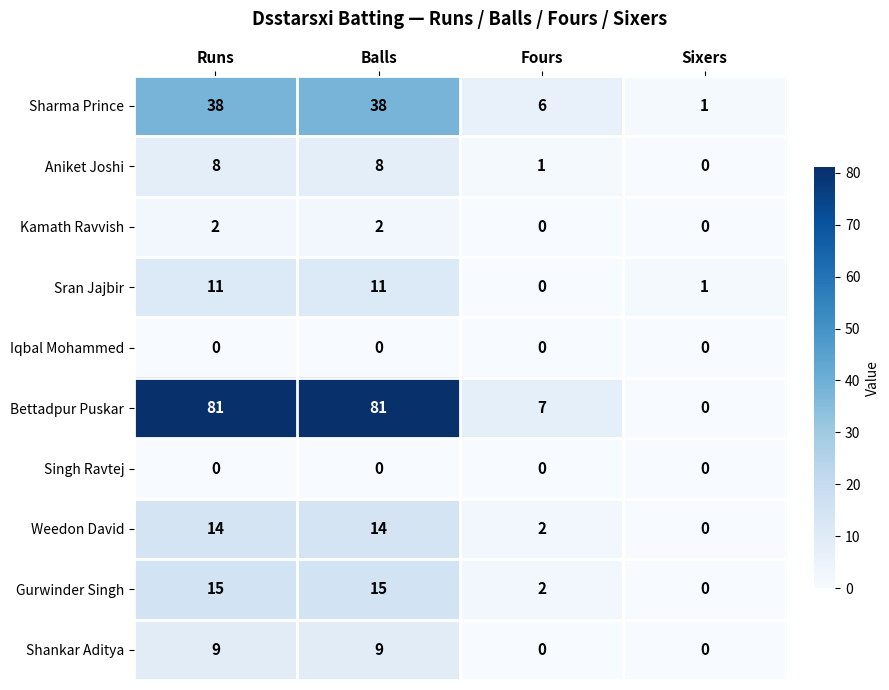

What is the sum of all Kamath Ravvish values?

4